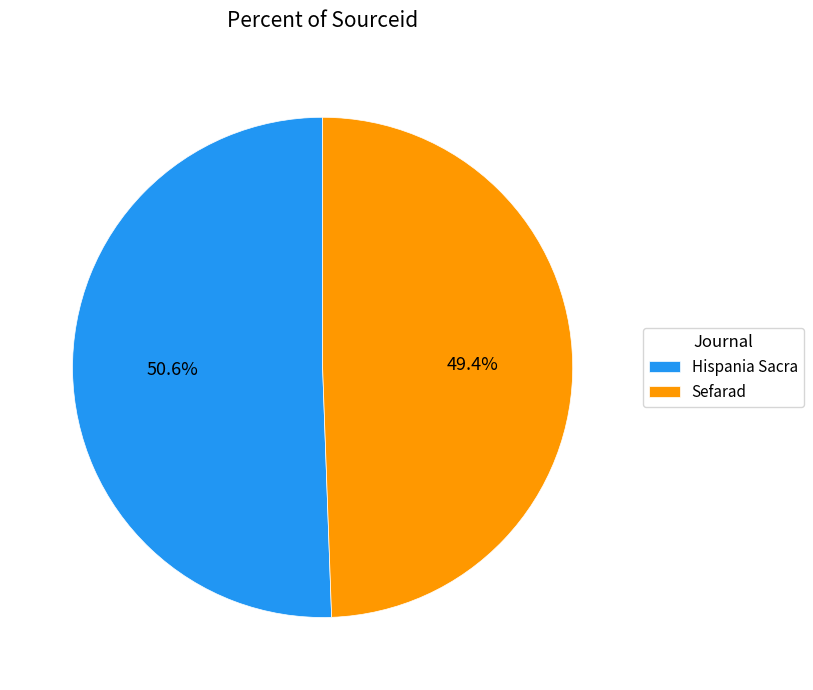

Is it true that Hispania Sacra is 56% of the pie?

False